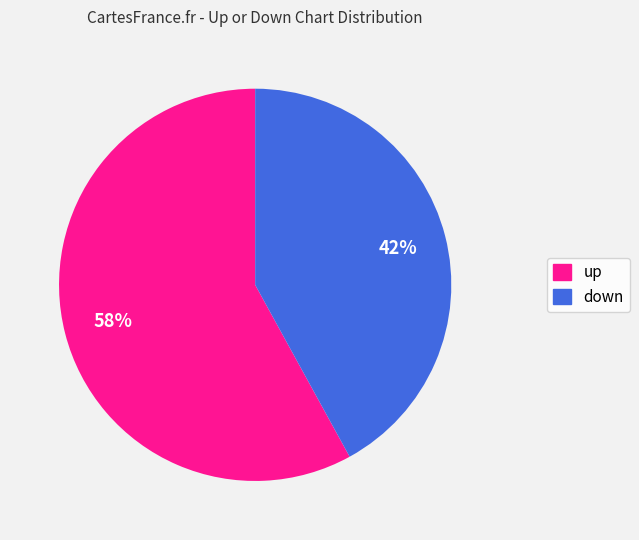

Count the number of slices in the pie.

2